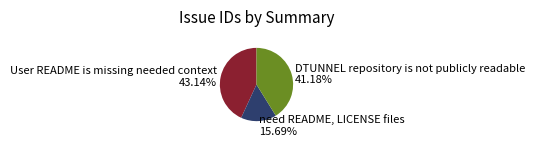

Approximately how many times larger is the value at DTUNNEL repository is not publicly readable compared to User README is missing needed context?

1.0